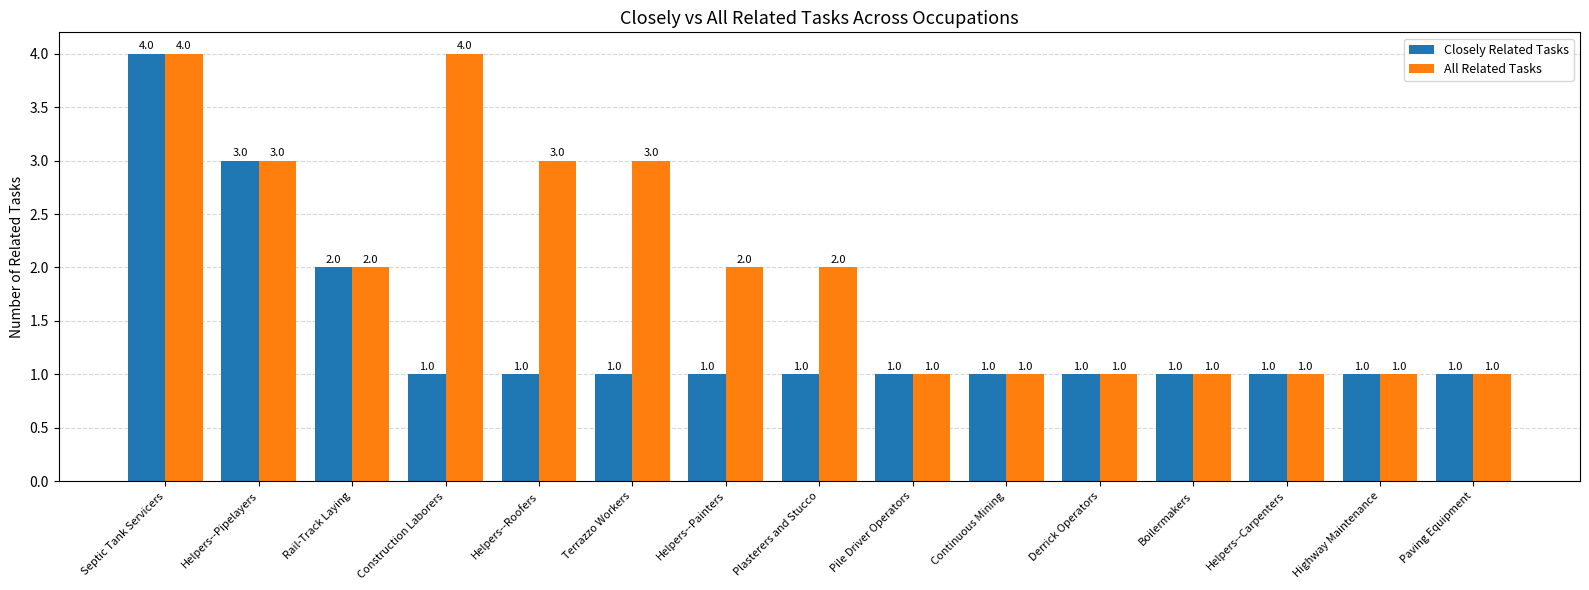

What is the minimum value shown in the chart?

1